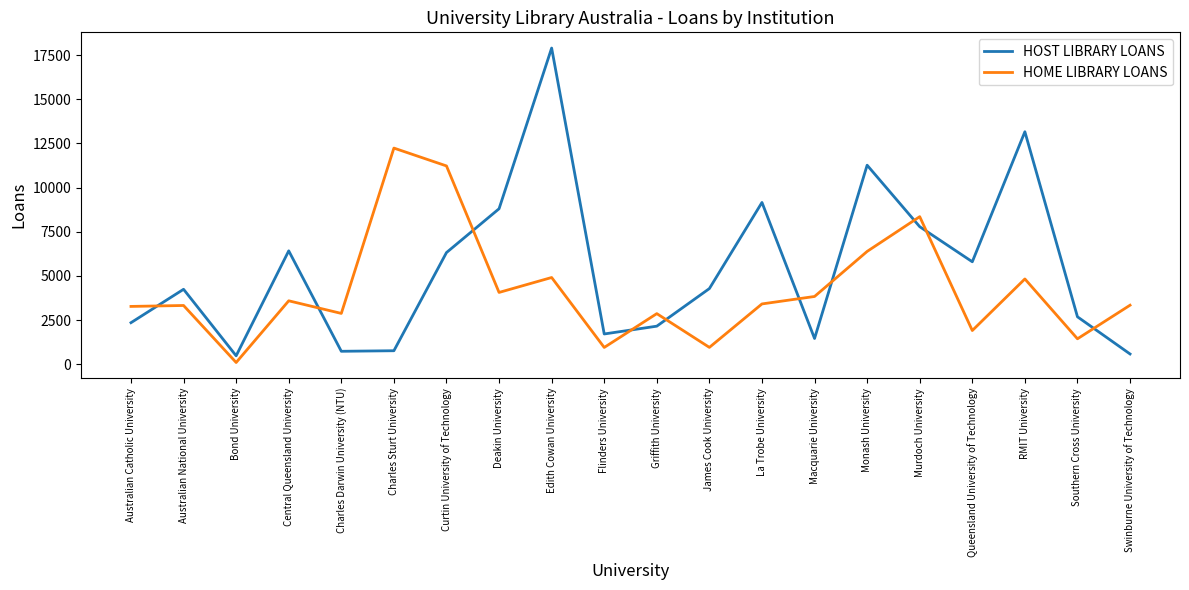

Does the chart display data point markers on the line(s)?

No